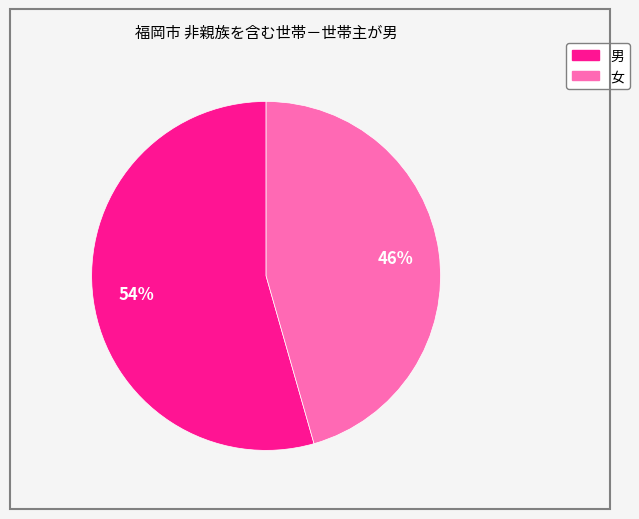

Do 女 and 男 together represent more than half of the pie?

Yes